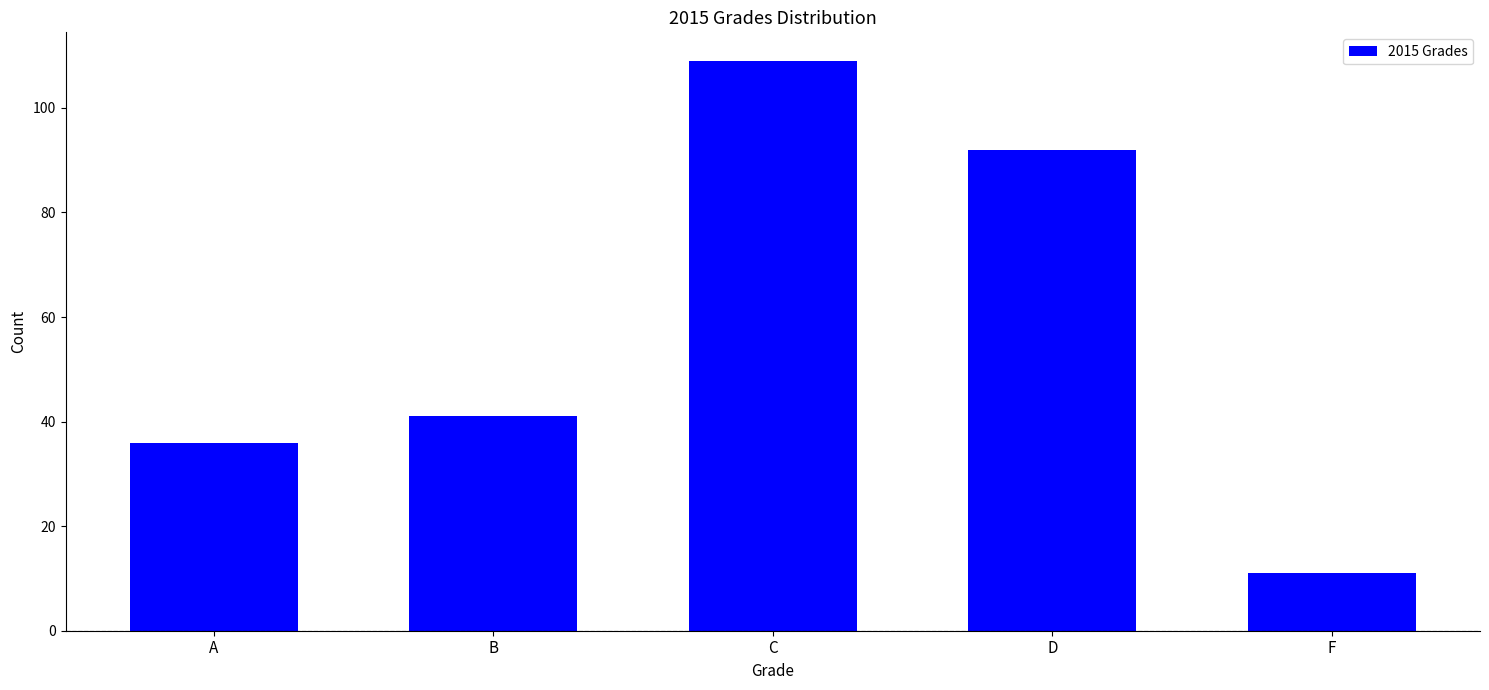

How many data points are less than 41?

2